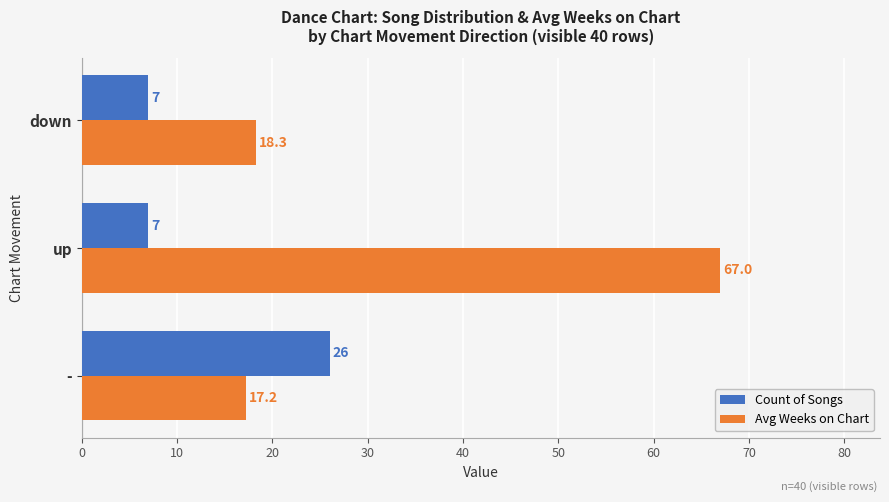

How many distinct data groups are displayed?

2